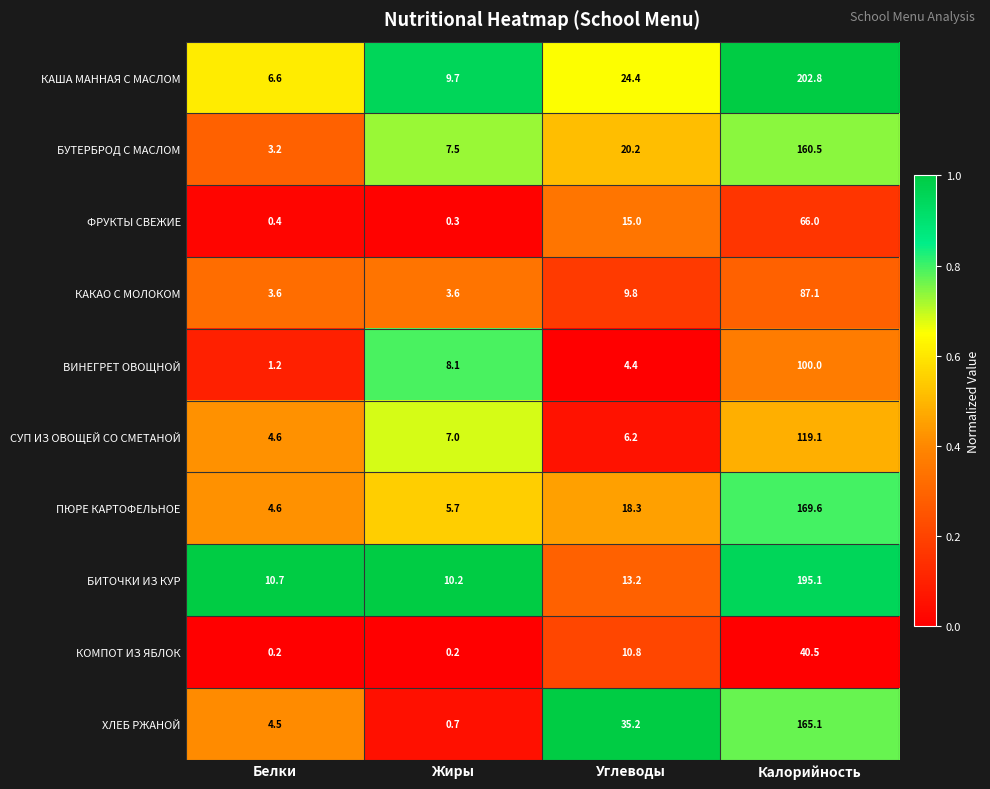

What is the lowest value of the ПЮРЕ КАРТОФЕЛЬНОЕ series?

4.6